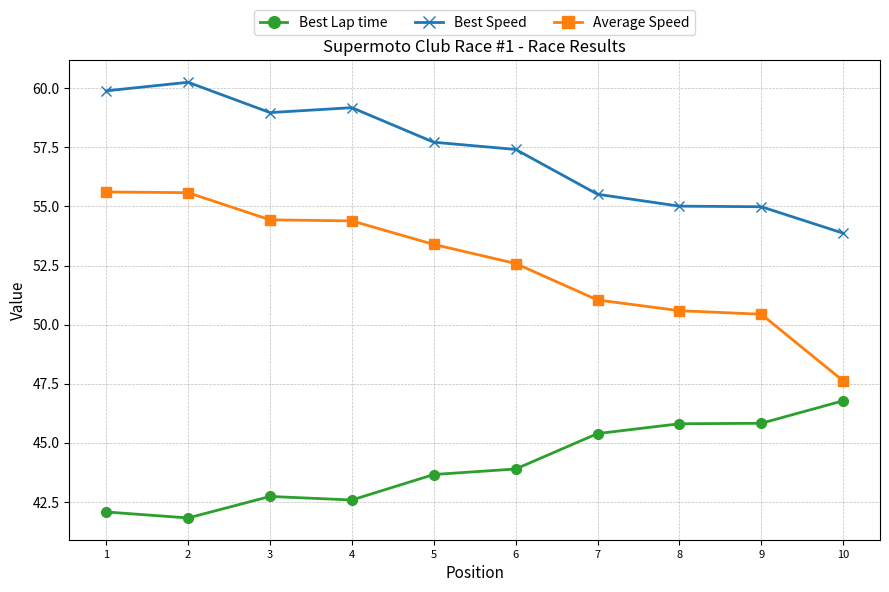

What are all the series names shown in the legend?

Best Lap time, Best Speed, Average Speed